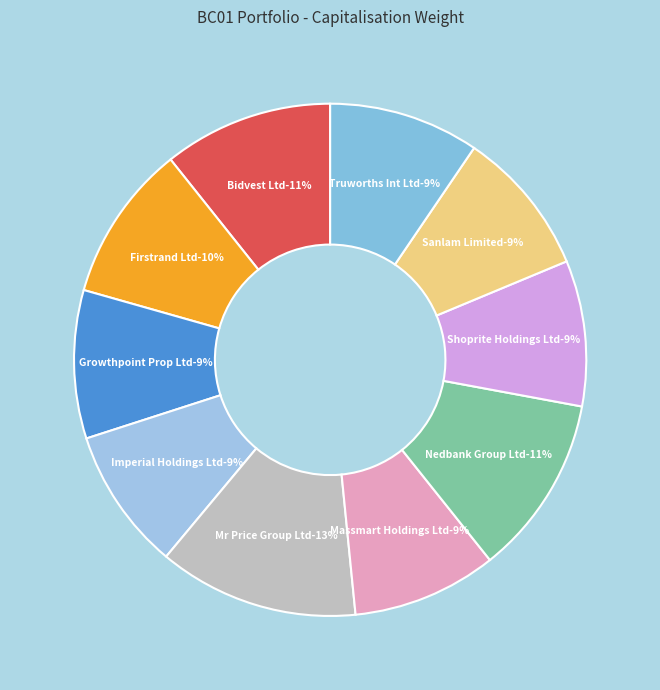

Which slice is the largest?

Mr Price Group Ltd